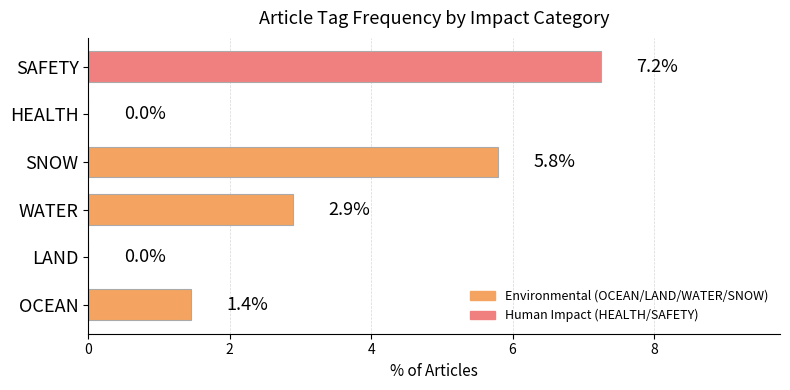

What is the maximum value shown in the chart?

7.2